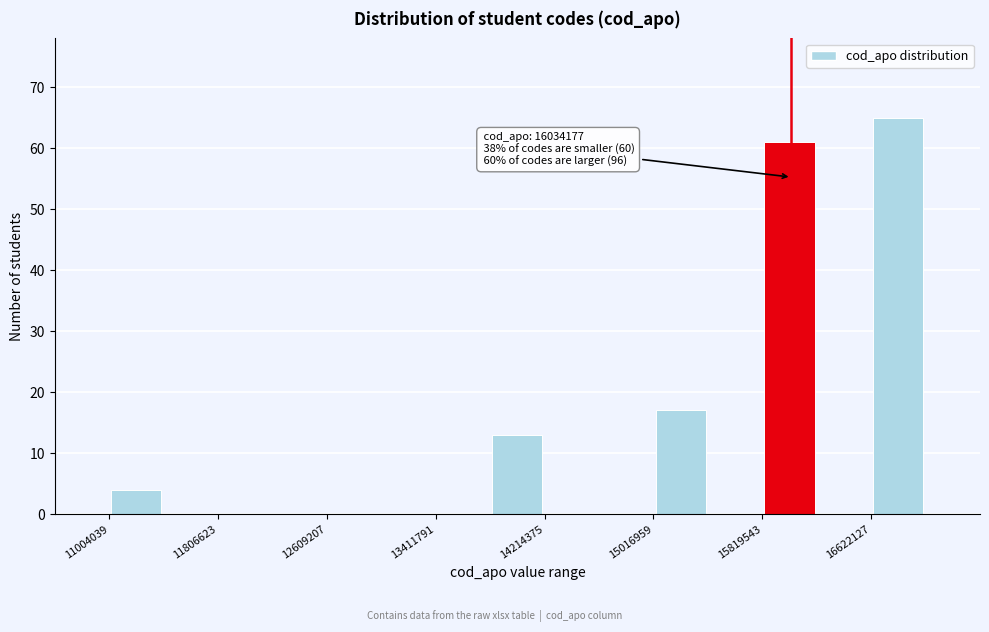

Which range on the x-axis has the tallest bar?

16600000 to 17000000